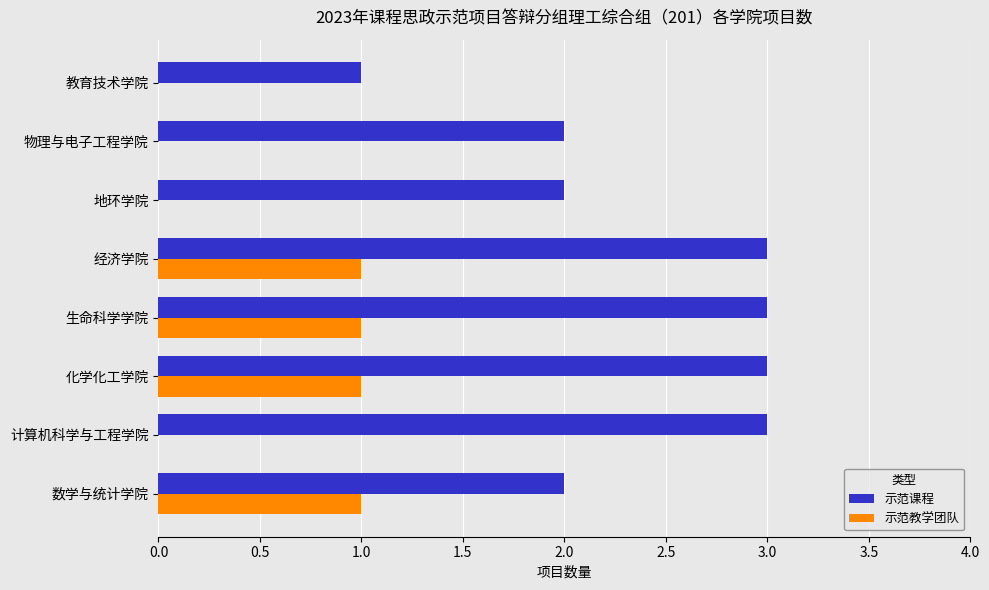

Which series changed the most between 数学与统计学院 and 生命科学学院?

示范课程